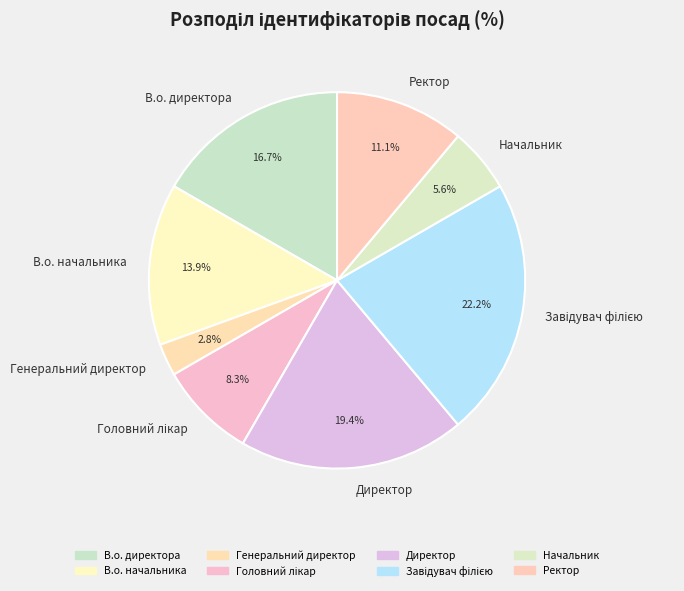

How many slices are in this pie chart?

8